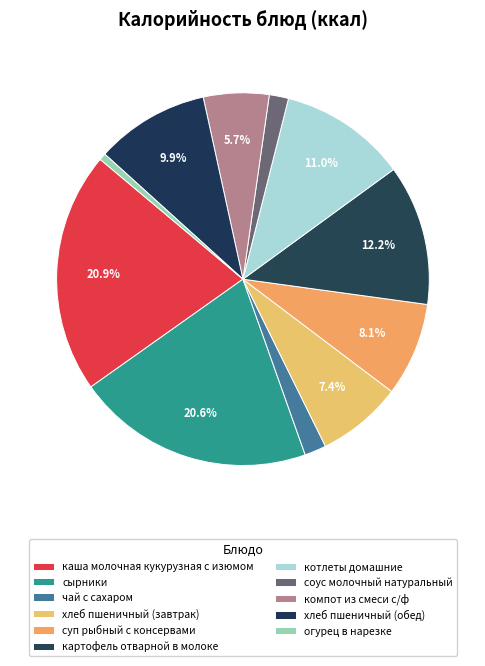

Rank the categories by value from lowest to highest.

огурец в нарезке, соус молочный натуральный, чай с сахаром, компот из смеси с/ф, хлеб пшеничный (завтрак), суп рыбный с консервами, хлеб пшеничный (обед), котлеты домашние, картофель отварной в молоке, сырники, каша молочная кукурузная с изюмом